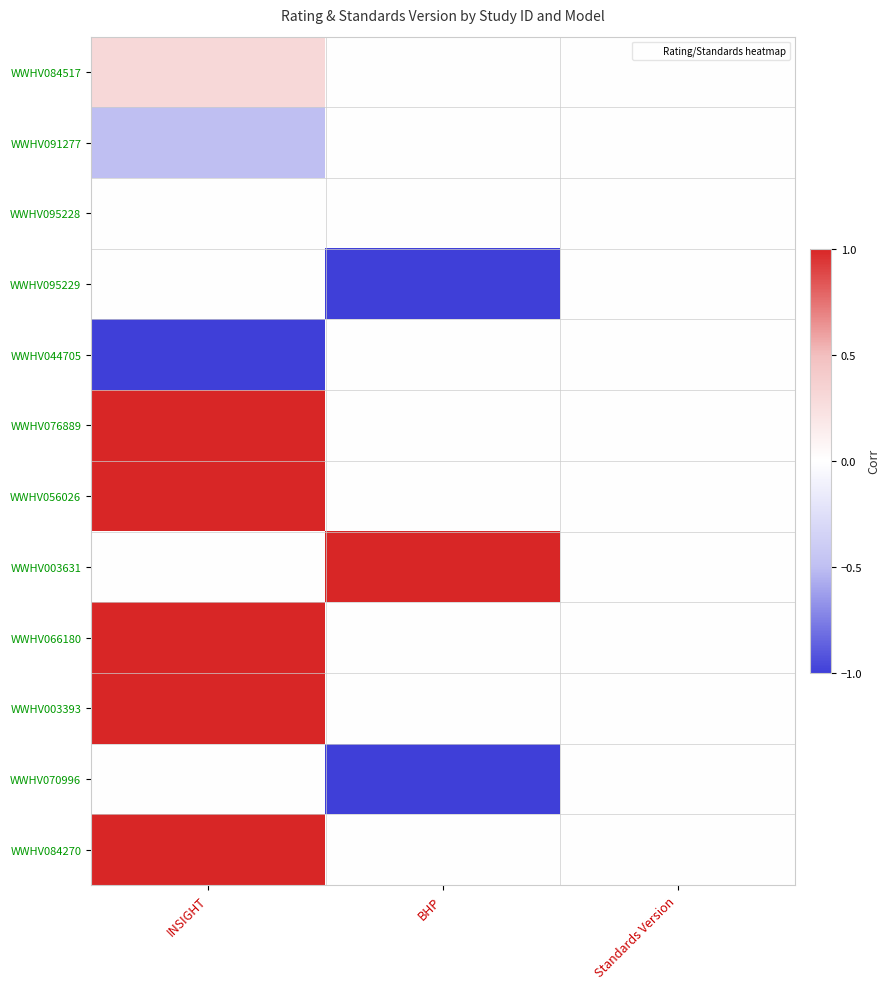

Reading left to right, list all the values displayed in this chart.

WWHV084270: INSIGHT=1.0	BHP=0.0	Standards Version=0.0
WWHV070996: INSIGHT=0.0	BHP=-1.0	Standards Version=0.0
WWHV003393: INSIGHT=1.0	BHP=0.0	Standards Version=0.0
WWHV066180: INSIGHT=1.0	BHP=0.0	Standards Version=0.0
WWHV003631: INSIGHT=0.0	BHP=1.0	Standards Version=0.0
WWHV056026: INSIGHT=1.0	BHP=0.0	Standards Version=0.0
WWHV076889: INSIGHT=1.0	BHP=0.0	Standards Version=0.0
WWHV044705: INSIGHT=-1.0	BHP=0.0	Standards Version=0.0
WWHV095229: INSIGHT=0.0	BHP=-1.0	Standards Version=0.0
WWHV095228: INSIGHT=0.0	BHP=0.0	Standards Version=0.0
WWHV091277: INSIGHT=-0.5	BHP=0.0	Standards Version=0.0
WWHV084517: INSIGHT=0.3	BHP=0.0	Standards Version=0.0